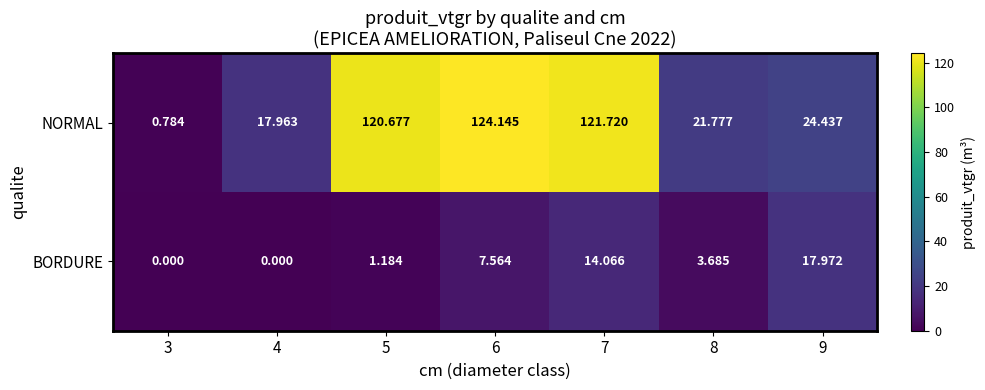

What is the maximum value shown in the chart?

124.1